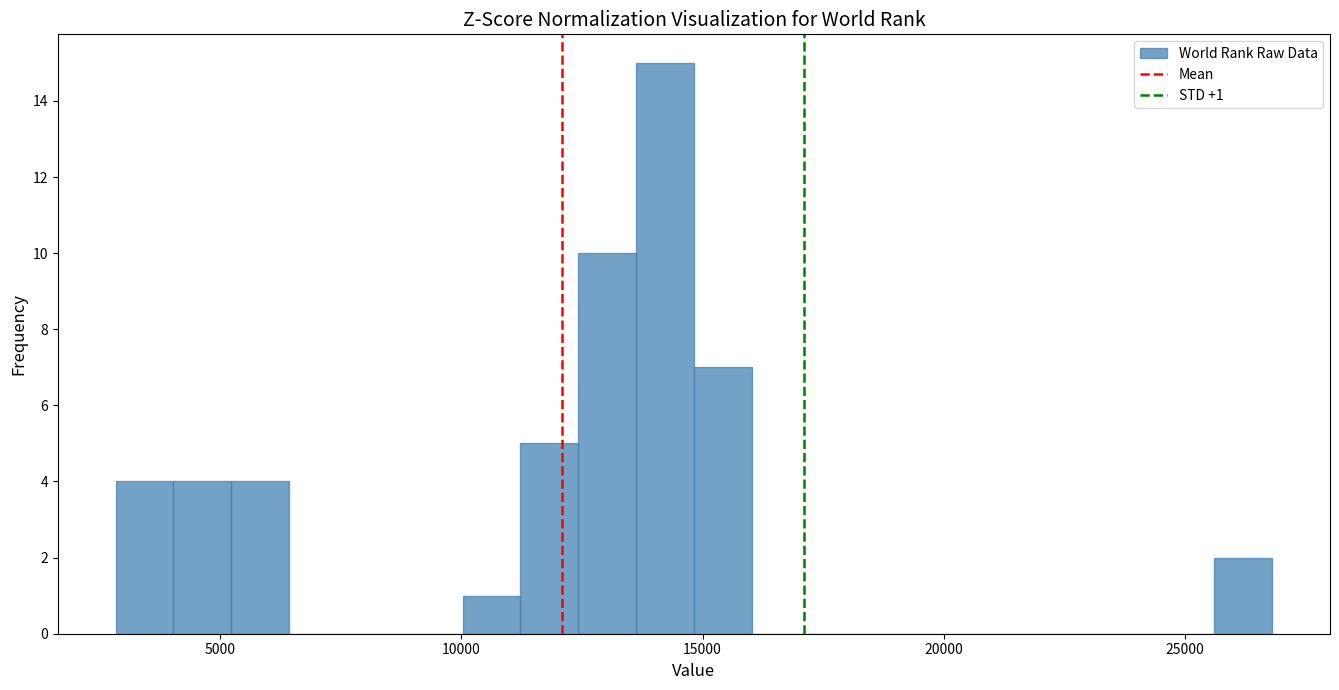

Read against the x-axis, roughly where is the centre of the tallest bar?

14000